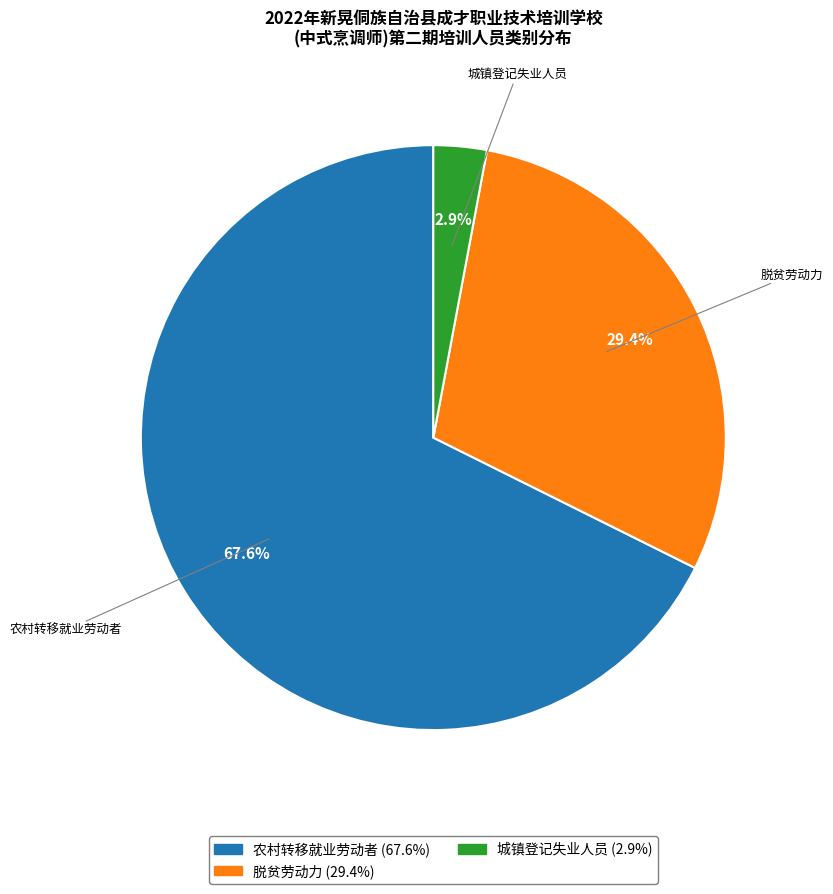

How many segments does this pie chart have?

3